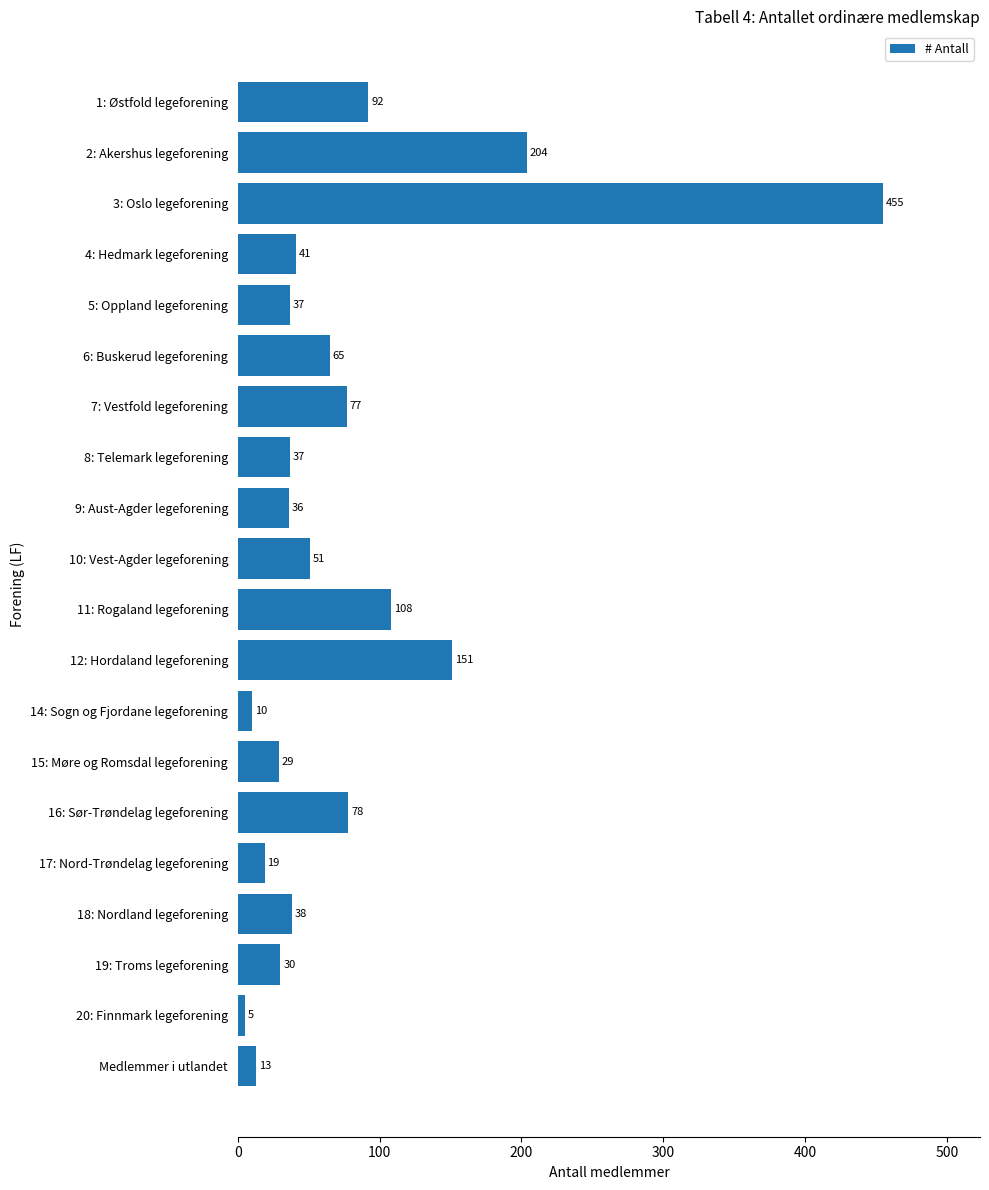

What is the maximum value shown in the chart?

455